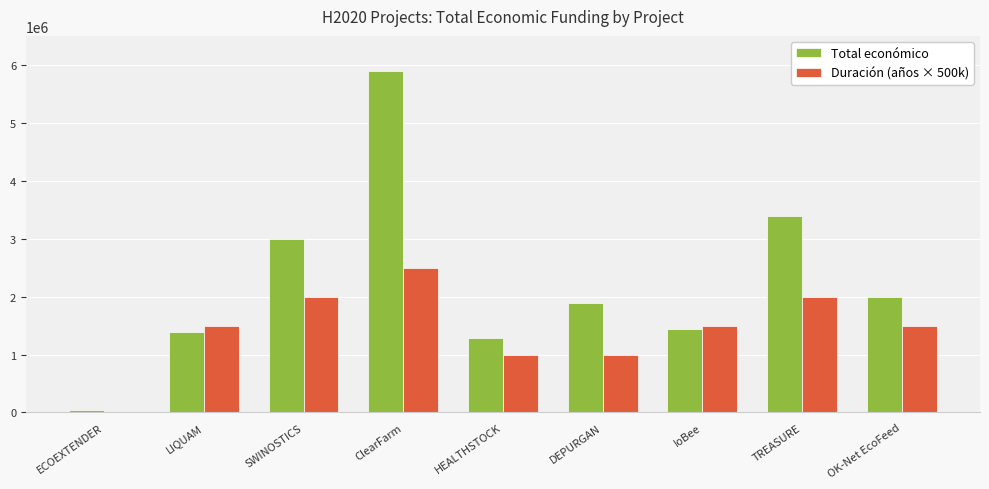

Does the chart contain stacked bars?

No